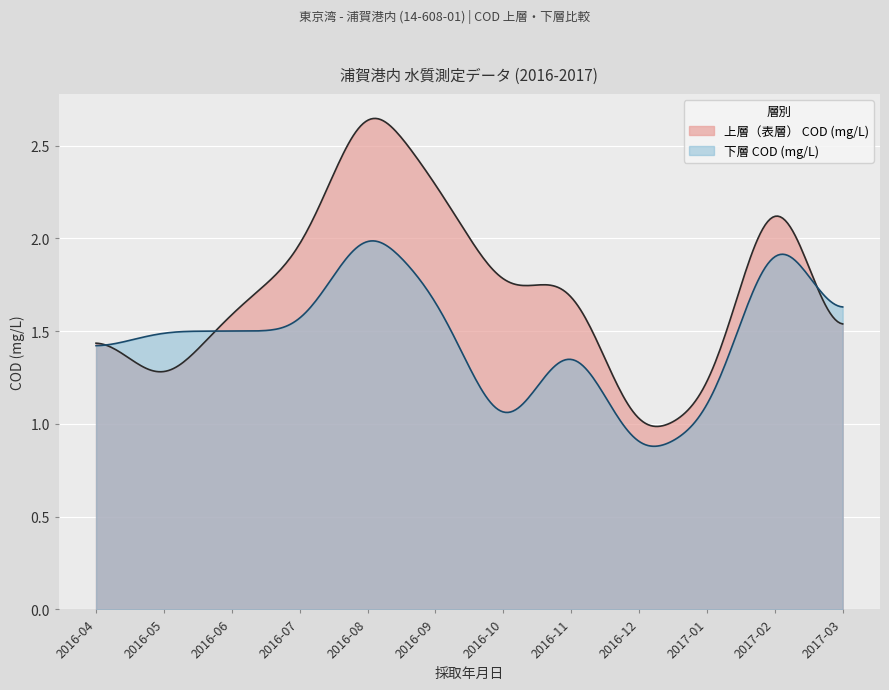

Where do 下層 COD (mg/L) and 上層（表層） COD (mg/L) first cross each other?

2016-04 and 2016-05